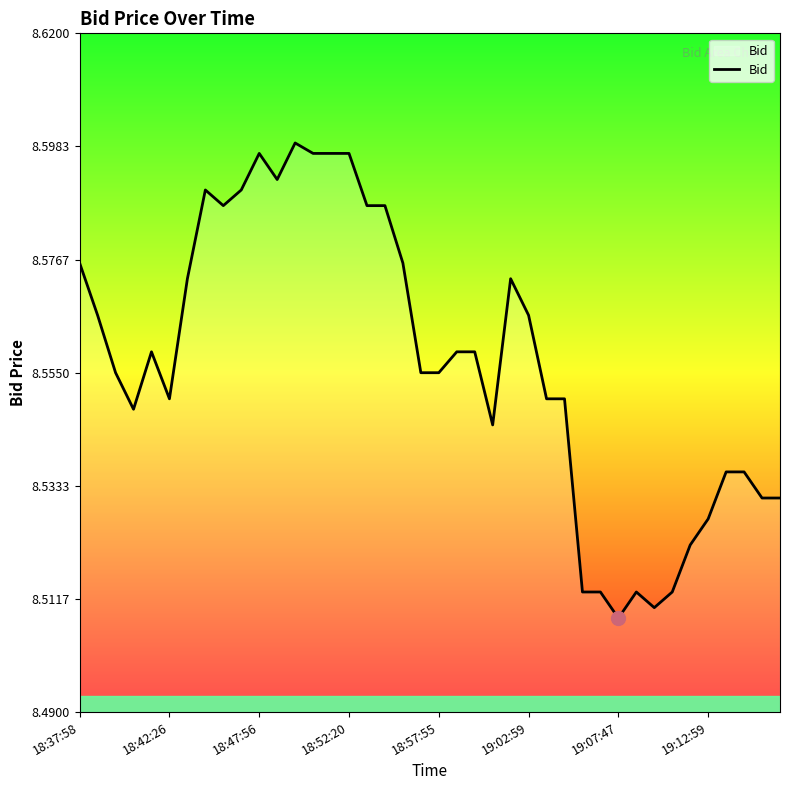

Is this an area chart (filled region under the line)?

No